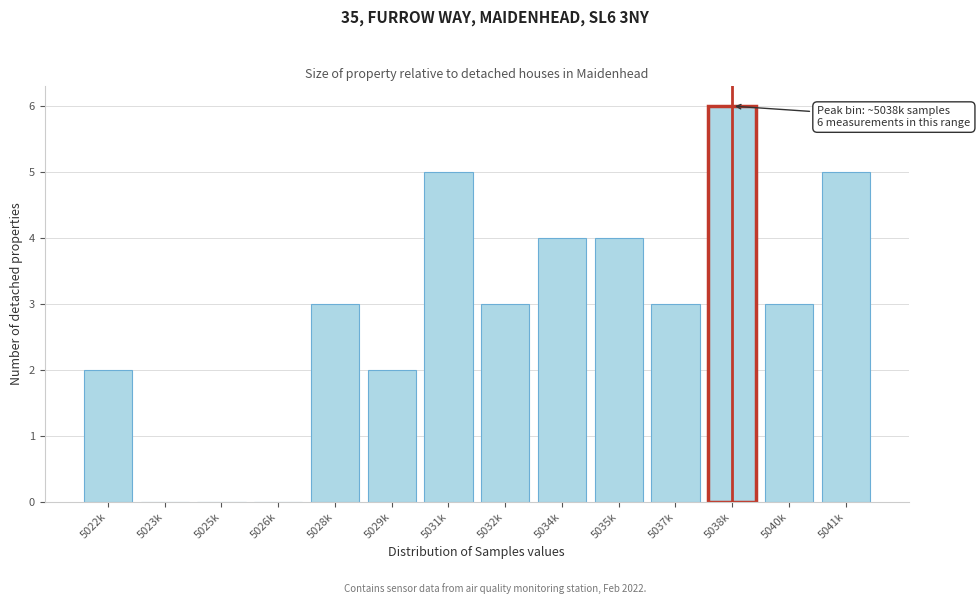

Reading left to right, transcribe all the data shown in this chart.

5022k=2	5023k=0	5025k=0	5026k=0	5028k=3	5029k=2	5031k=5	5032k=3	5034k=4	5035k=4	5037k=3	5038k=6	5040k=3	5041k=5